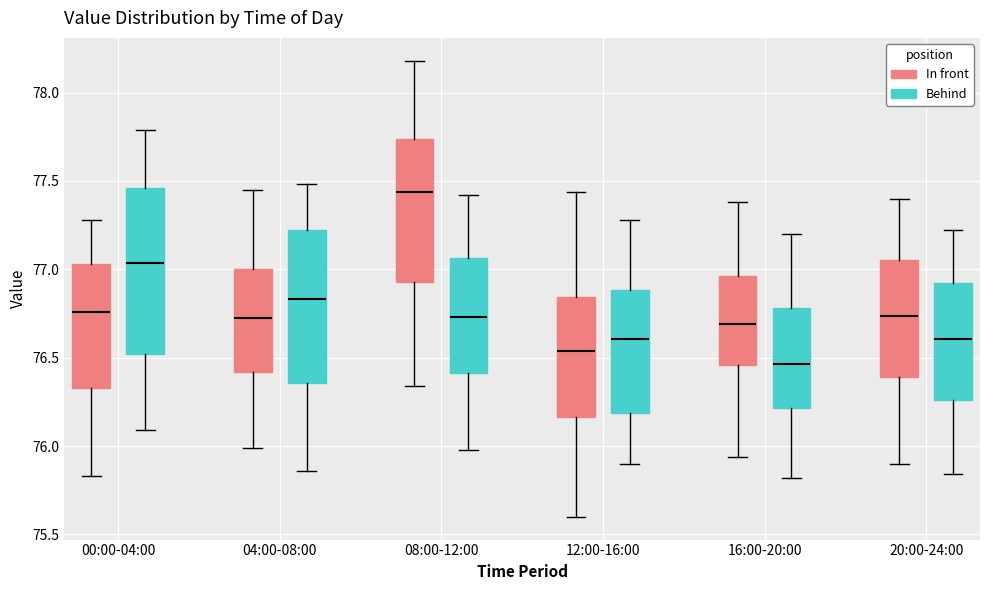

Reading left to right, transcribe this box plot: for each box, give where its median line is, the range the box spans, and where its two whiskers end, as read against the y-axis. The values are not printed on the chart, so give them approximately, as read against the axis.

00:00-04:00 (In front): median 76.75, box 76.35 to 77.05, whiskers 75.85 to 77.30
00:00-04:00 (Behind): median 77.05, box 76.50 to 77.45, whiskers 76.10 to 77.80
04:00-08:00 (In front): median 76.75, box 76.40 to 77.00, whiskers 76.00 to 77.45
04:00-08:00 (Behind): median 76.85, box 76.35 to 77.25, whiskers 75.85 to 77.50
08:00-12:00 (In front): median 77.45, box 76.95 to 77.75, whiskers 76.35 to 78.20
08:00-12:00 (Behind): median 76.75, box 76.40 to 77.05, whiskers 76.00 to 77.40
12:00-16:00 (In front): median 76.55, box 76.15 to 76.85, whiskers 75.60 to 77.45
12:00-16:00 (Behind): median 76.60, box 76.20 to 76.90, whiskers 75.90 to 77.30
16:00-20:00 (In front): median 76.70, box 76.45 to 76.95, whiskers 75.95 to 77.40
16:00-20:00 (Behind): median 76.45, box 76.20 to 76.80, whiskers 75.80 to 77.20
20:00-24:00 (In front): median 76.75, box 76.40 to 77.05, whiskers 75.90 to 77.40
20:00-24:00 (Behind): median 76.60, box 76.25 to 76.95, whiskers 75.85 to 77.20